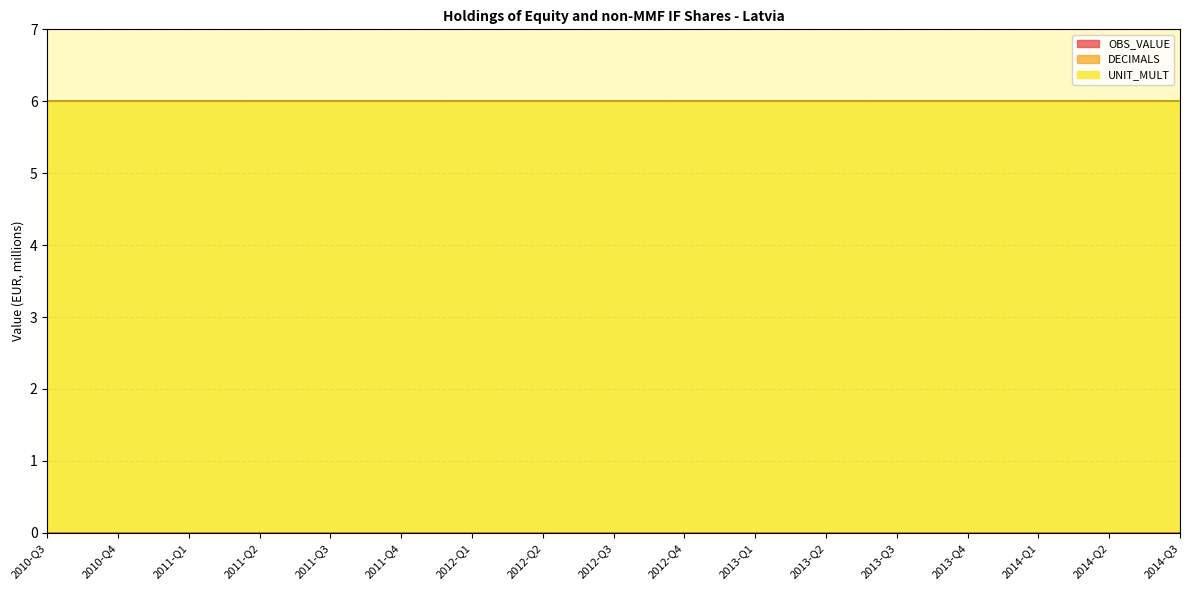

True or false: UNIT_MULT and DECIMALS intersect in this chart.

False